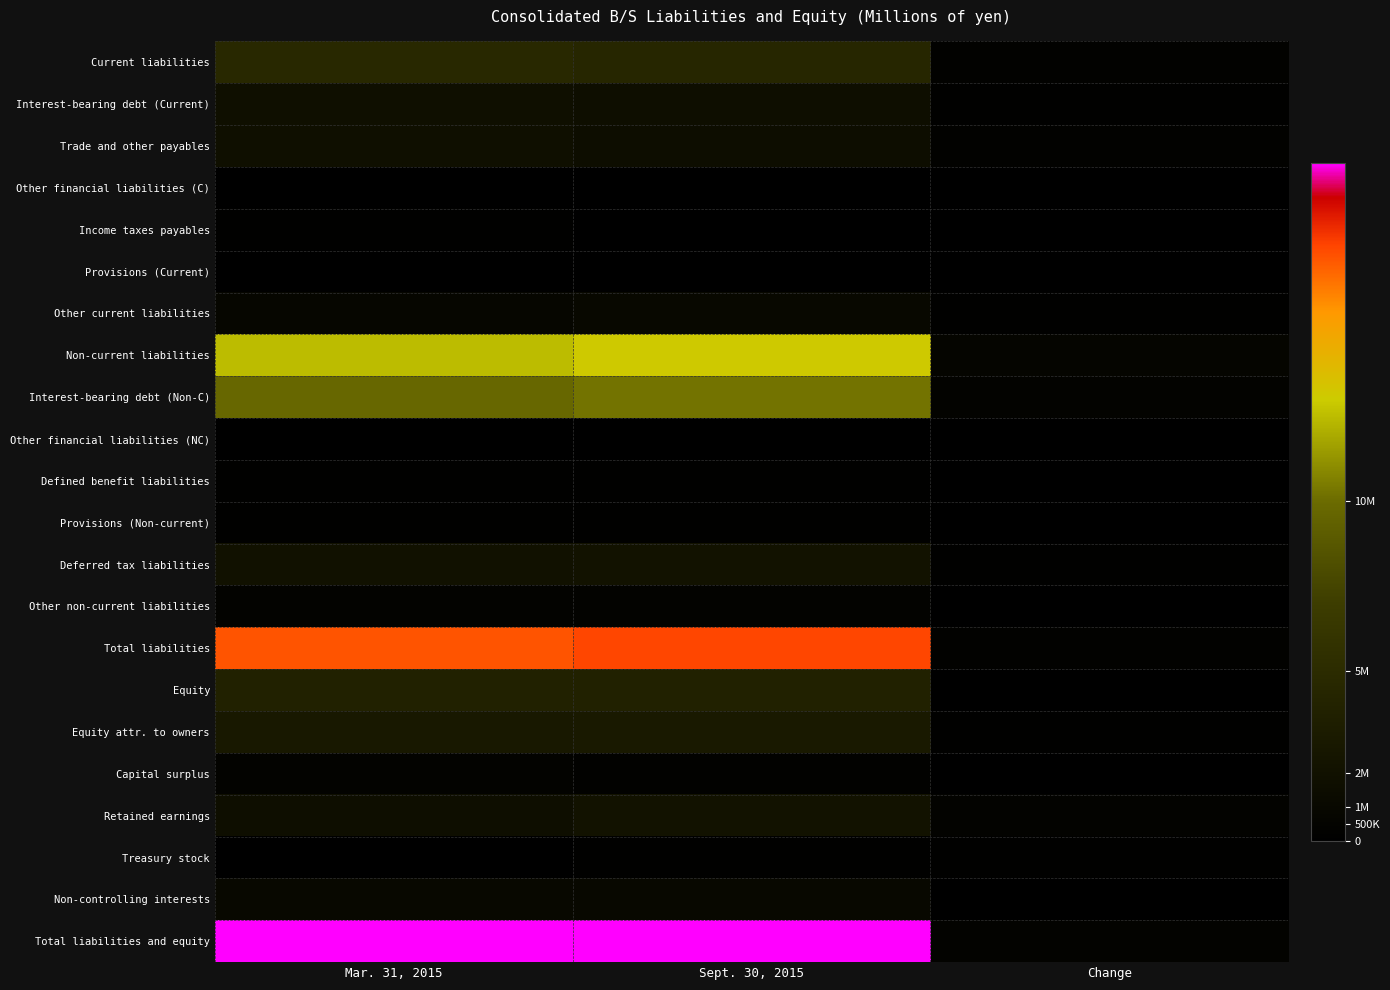

Which series has the largest total across all categories?

Total liabilities and equity